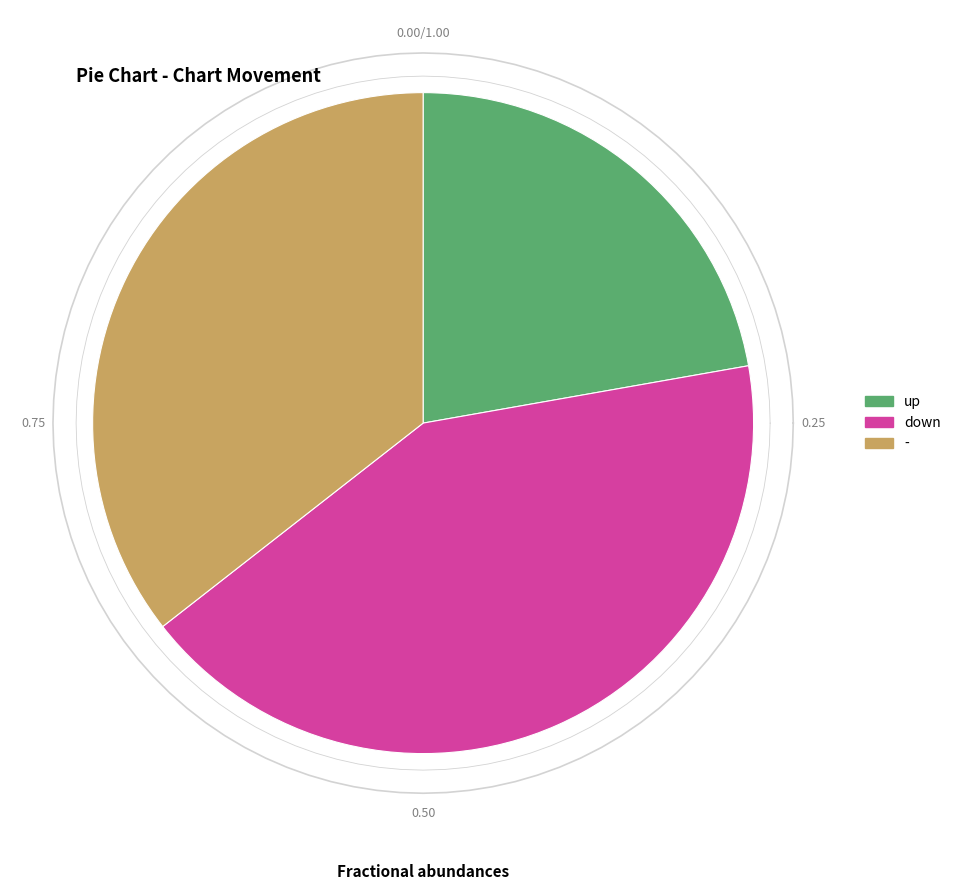

How many segments does this pie chart have?

3